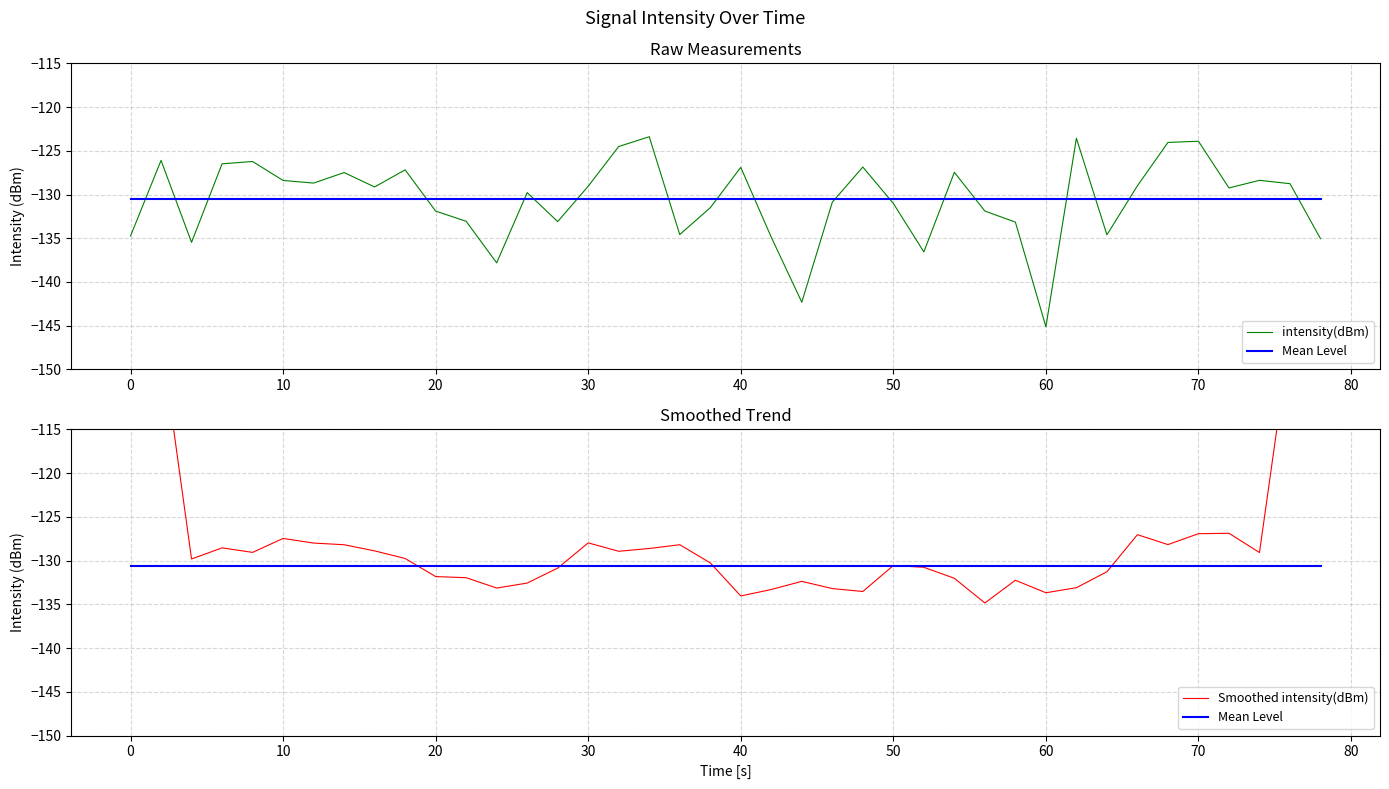

Rank the series by their maximum value, from highest to lowest.

Smoothed intensity(dBm), intensity(dBm), Mean Level